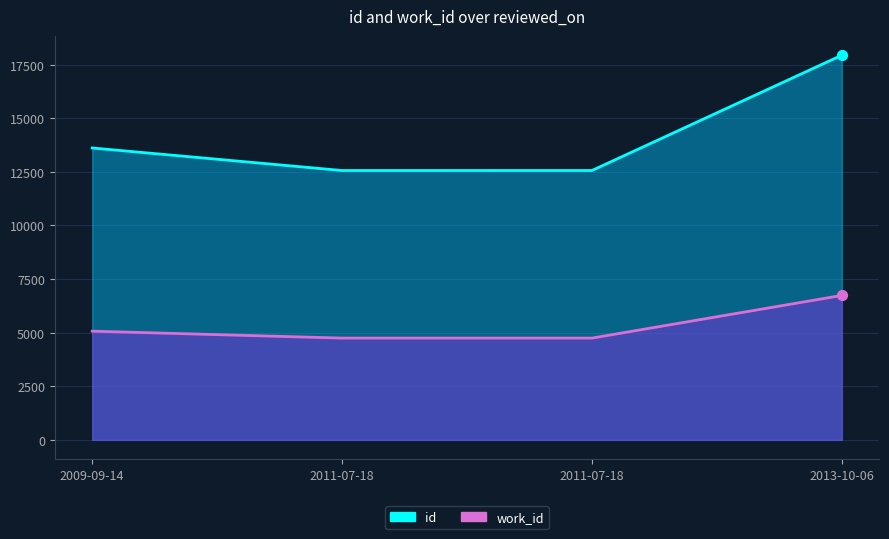

At which category is the sum across all series the highest?

2013-10-06